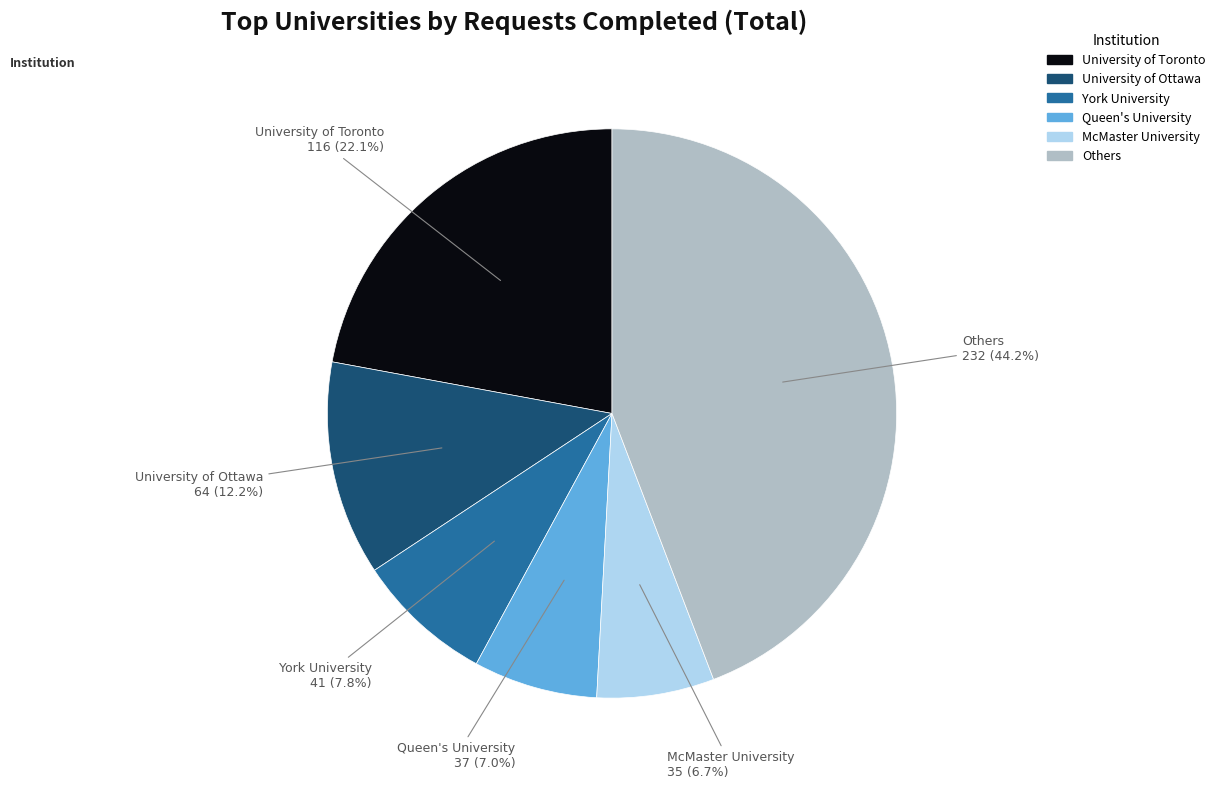

Is there any slice that represents more than half of the pie?

No